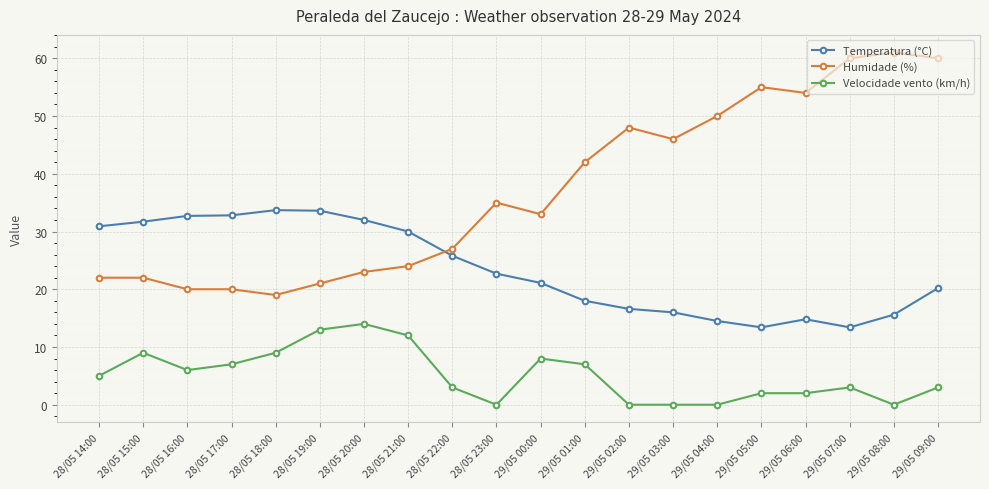

What is the difference between the maximum and minimum values in the Humidade (%) series?

42.0